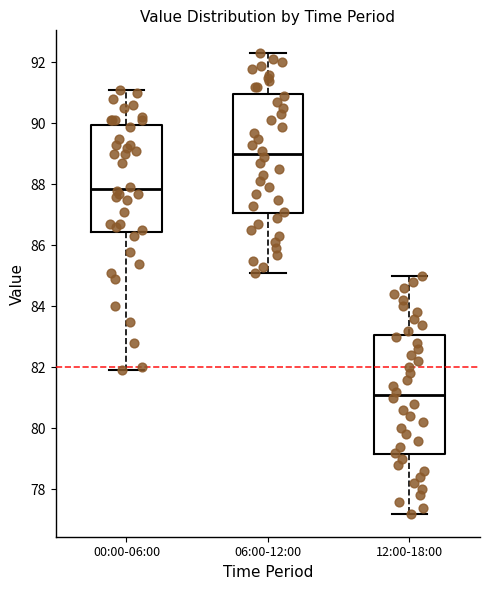

Where does the lower whisker of the box for 12:00-18:00 end on the y-axis? The values are not printed on the chart, so give them approximately, as read against the axis.

77.2